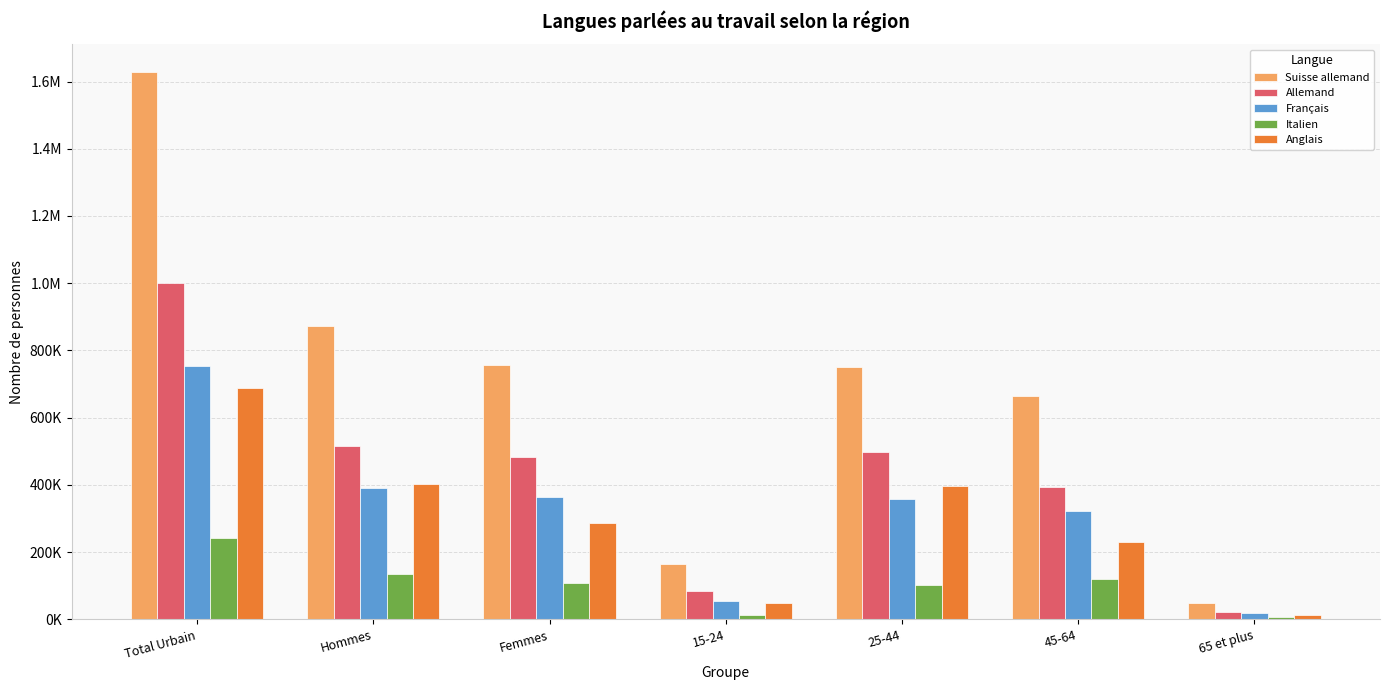

Is the value of Italien at 15-24 greater than the value of Anglais at Total Urbain?

No